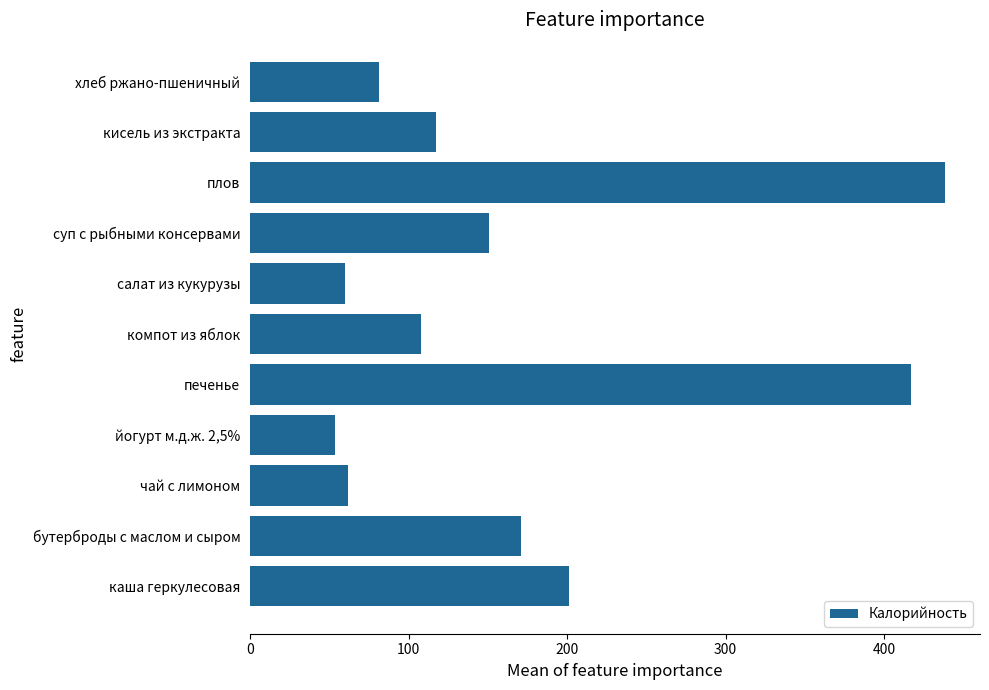

Approximately how many times larger is the value at компот из яблок compared to хлеб ржано-пшеничный?

1.3